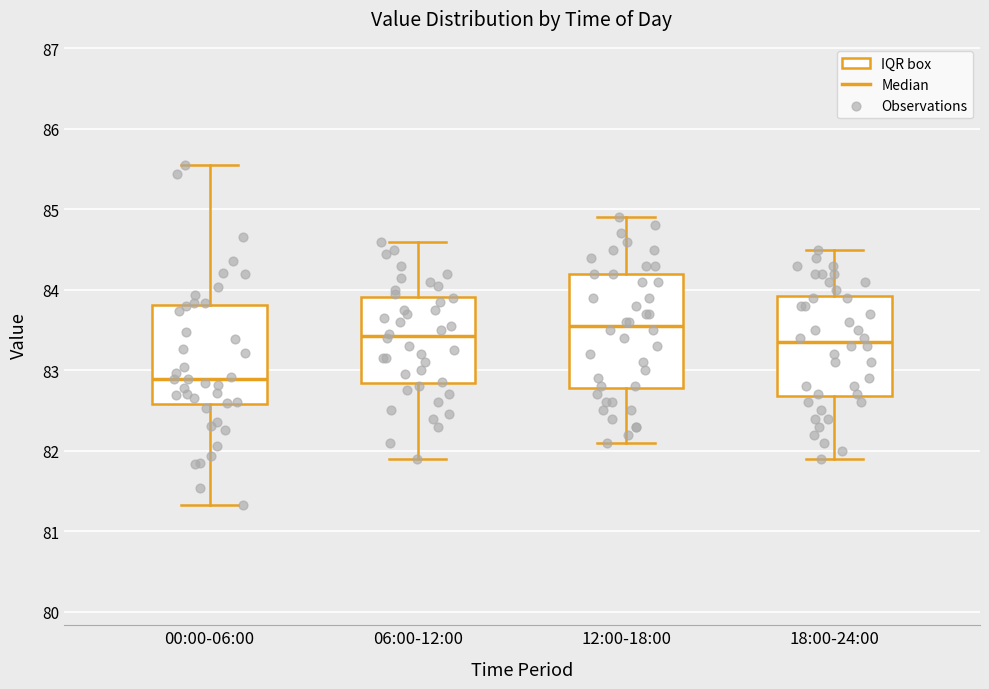

Reading left to right, transcribe this box plot: for each box, give where its median line is, the range the box spans, and where its two whiskers end, as read against the y-axis. The values are not printed on the chart, so give them approximately, as read against the axis.

00:00-06:00: median 82.9, box 82.6 to 83.8, whiskers 81.3 to 85.6
06:00-12:00: median 83.4, box 82.8 to 83.9, whiskers 81.9 to 84.6
12:00-18:00: median 83.6, box 82.8 to 84.2, whiskers 82.1 to 84.9
18:00-24:00: median 83.4, box 82.7 to 83.9, whiskers 81.9 to 84.5